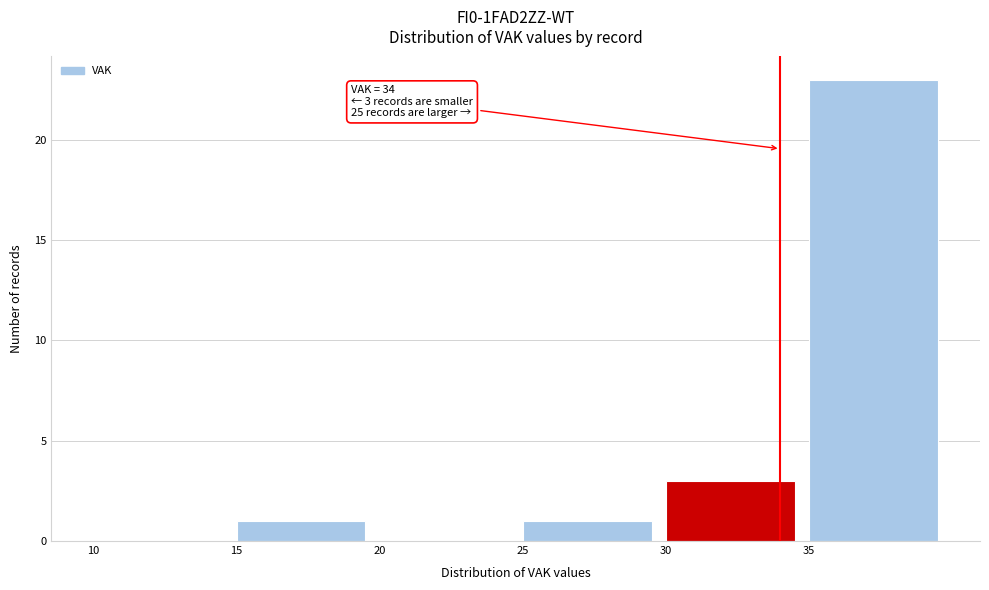

Which range on the x-axis has the tallest bar?

35 to 40